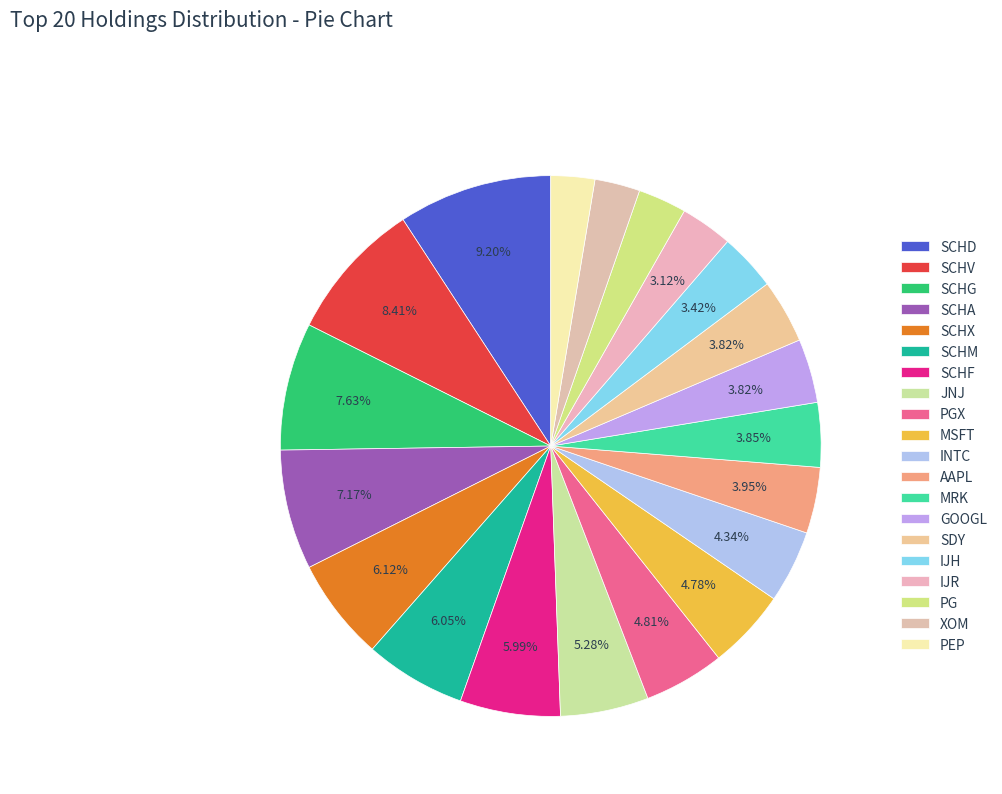

Does PGX represent more than half of the total?

No